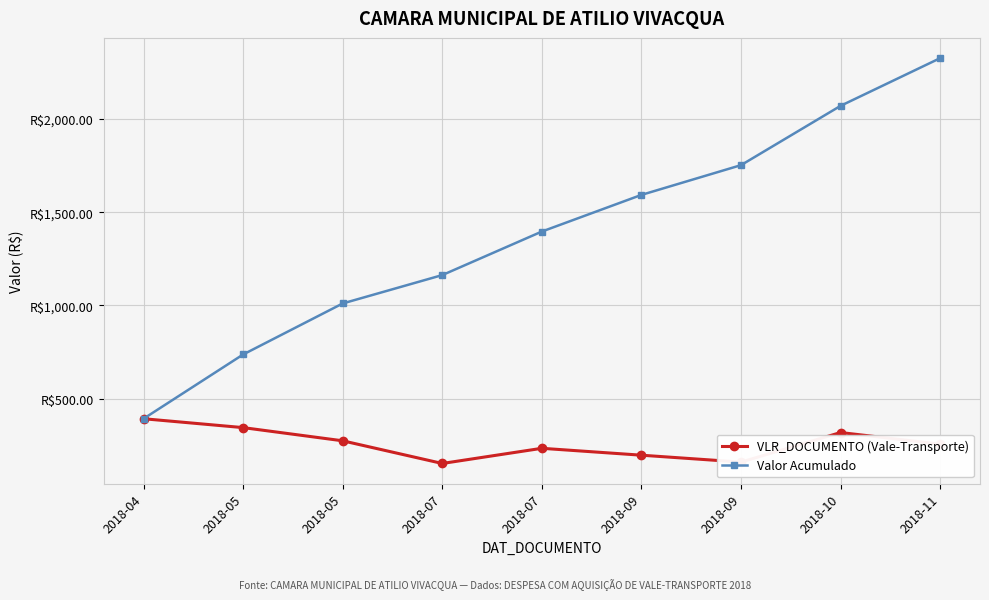

Reading left to right, what are all the values shown in this chart?

VLR_DOCUMENTO (Vale-Transporte): 2018-04=392.2	2018-05=344.6	2018-05=273.8	2018-07=152.2	2018-07=233.6	2018-09=196.6	2018-09=159.6	2018-10=318.2	2018-11=255.8
Valor Acumulado: 2018-04=392.2	2018-05=736.8	2018-05=1010.6	2018-07=1162.8	2018-07=1396.4	2018-09=1593.0	2018-09=1752.5	2018-10=2070.7	2018-11=2326.5